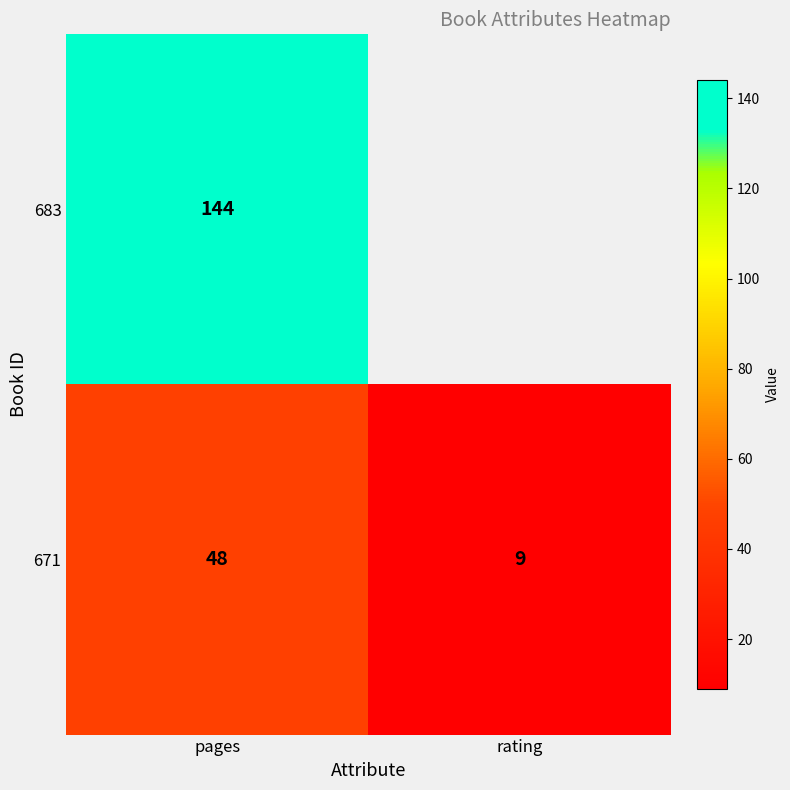

What is the sum of all 671 values?

57